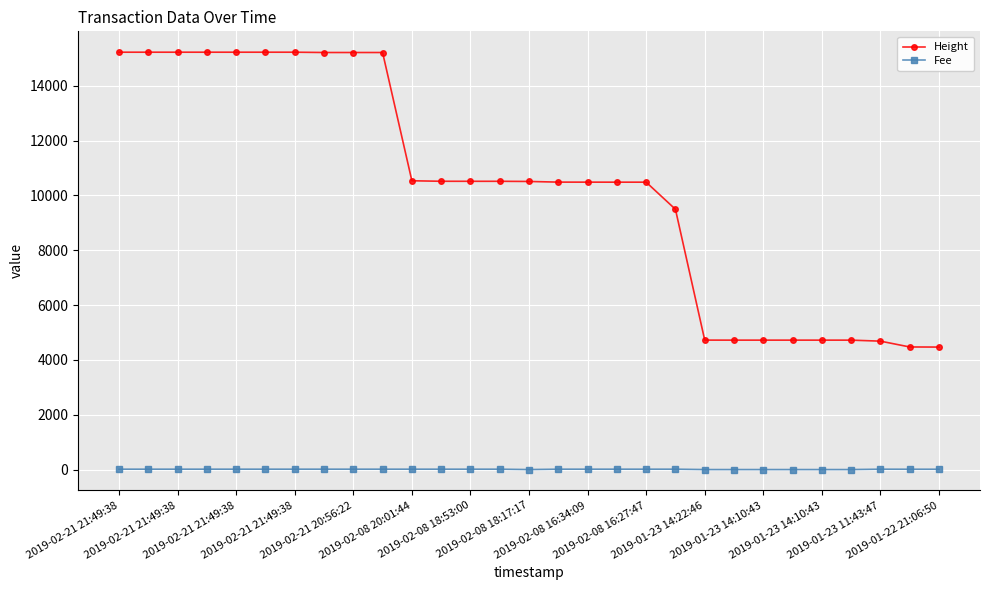

Which series has the widest spread of values?

Height